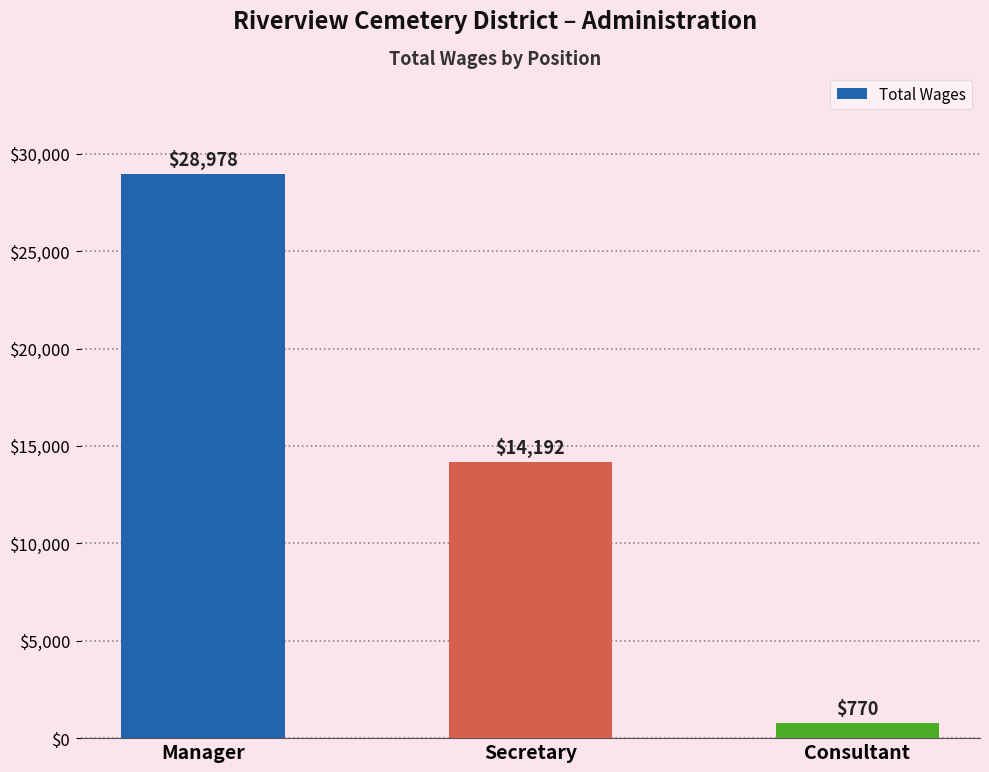

Is it true that the value at Secretary is 14192?

True